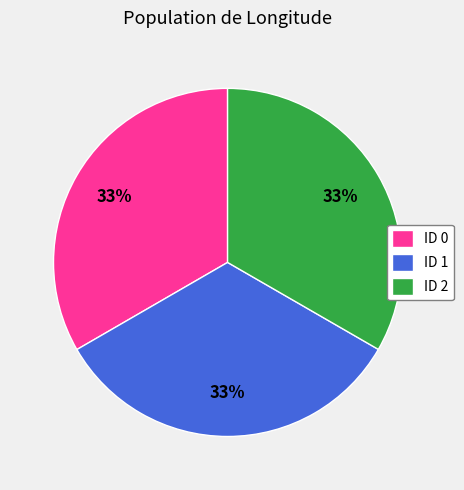

What is the ratio of the value at ID 0 to the value at ID 2?

1.0